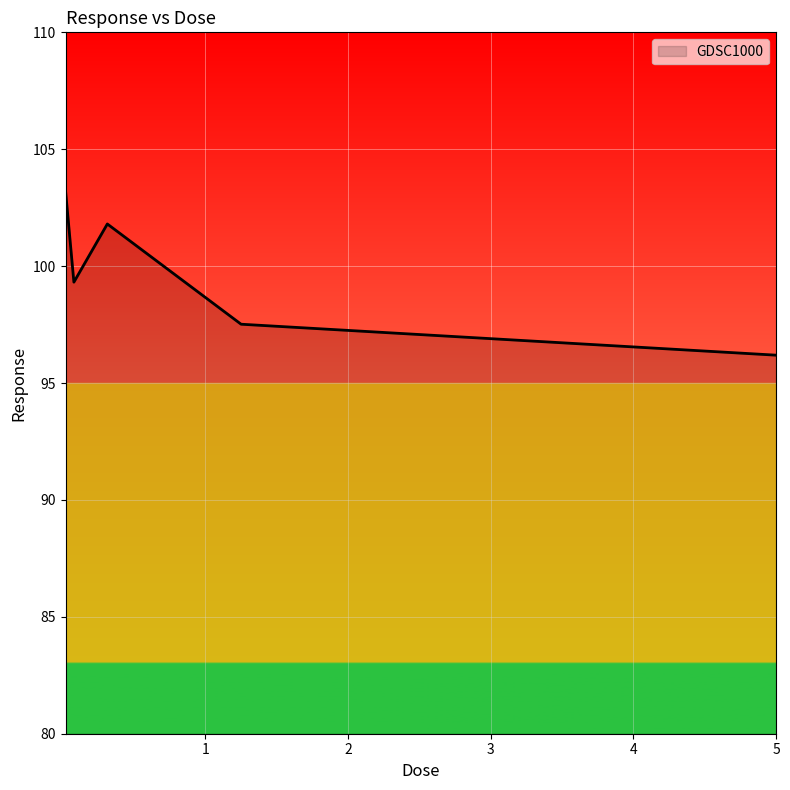

How many lines are shown in the chart?

1